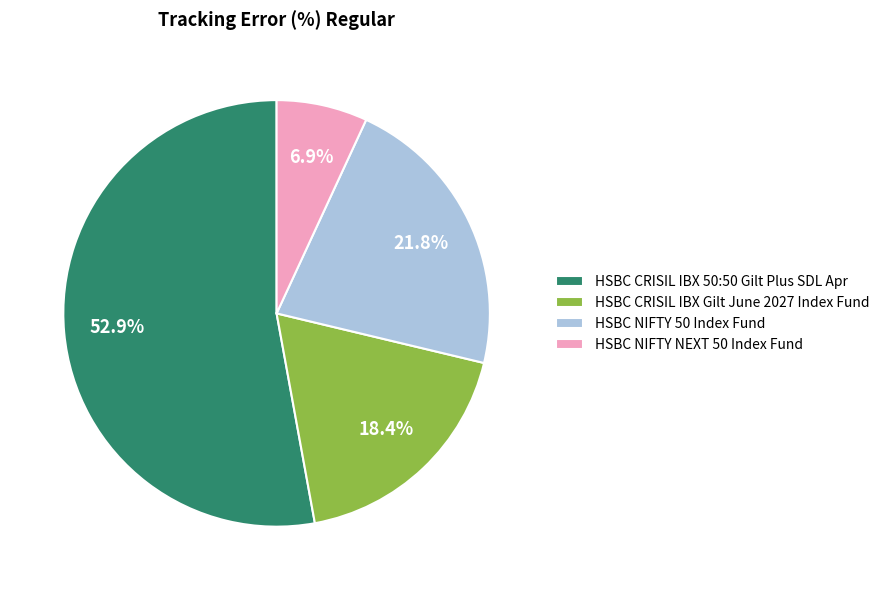

How many segments does this pie chart have?

4